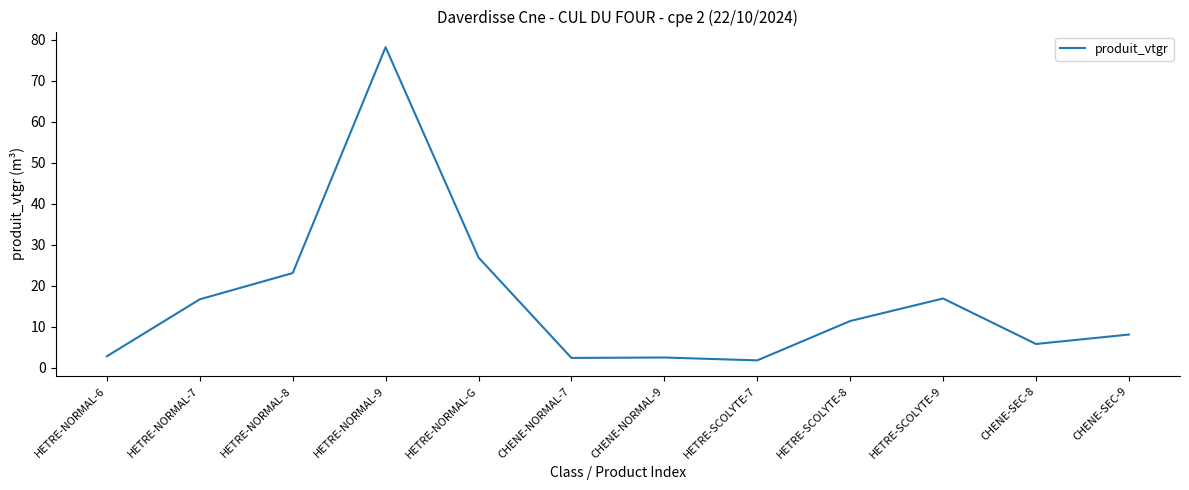

True or false: the data shows 25.9 at HETRE-SCOLYTE-9.

False